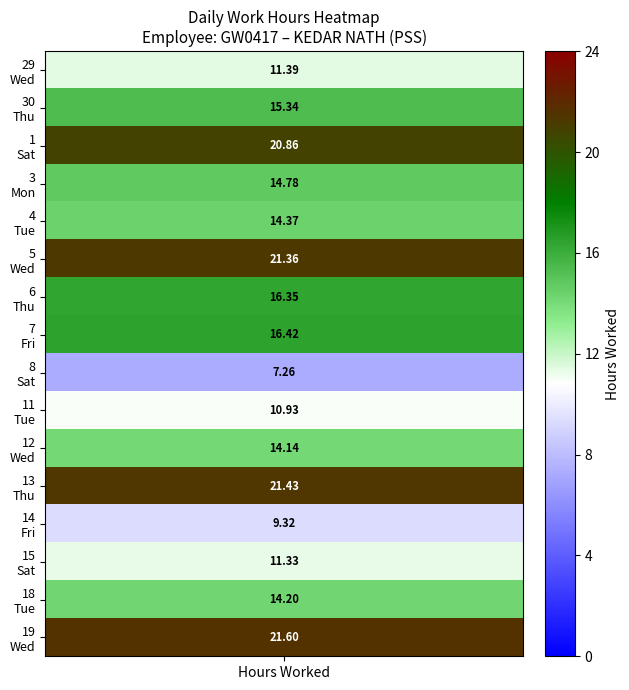

Is it true that 4 equals 14.4 at 0?

True